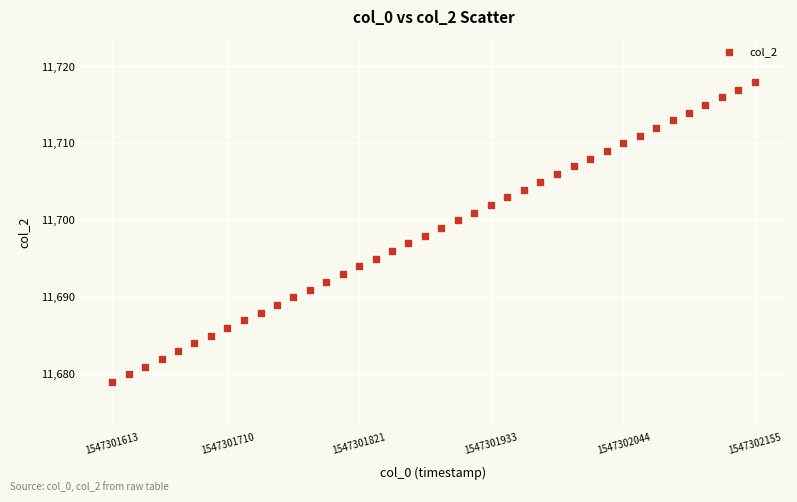

What is the range of Y values (max minus min)?

39